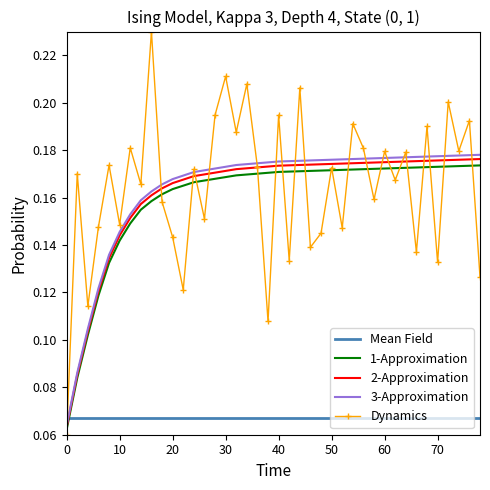

Which series has the widest spread of values?

Dynamics